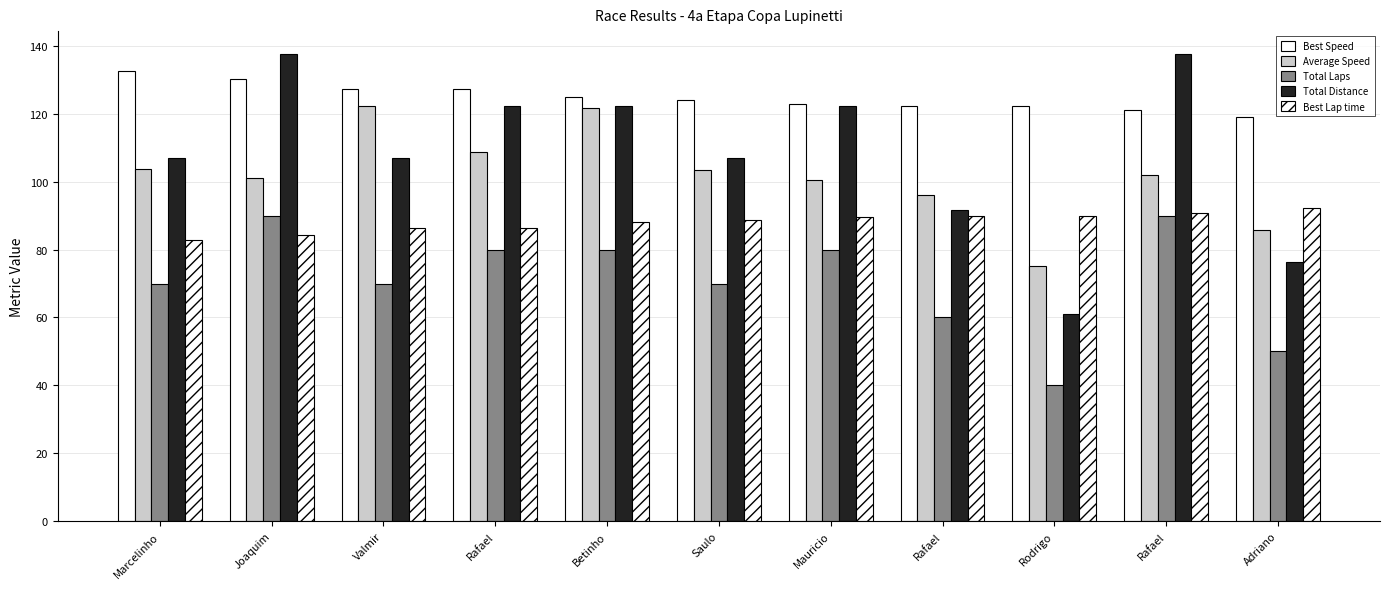

What is the label of the 3rd bar from the right?

Rodrigo